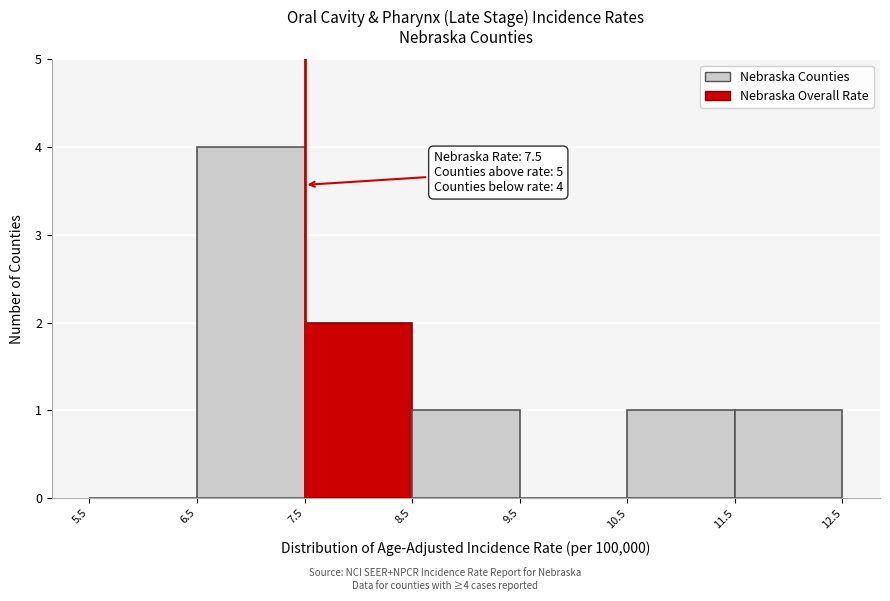

Over which range of the x-axis is the bar tallest?

6.5 to 7.5